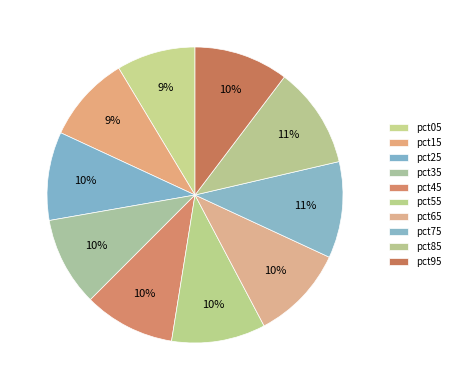

To the nearest percent, what percentage of the pie is pct75?

11%